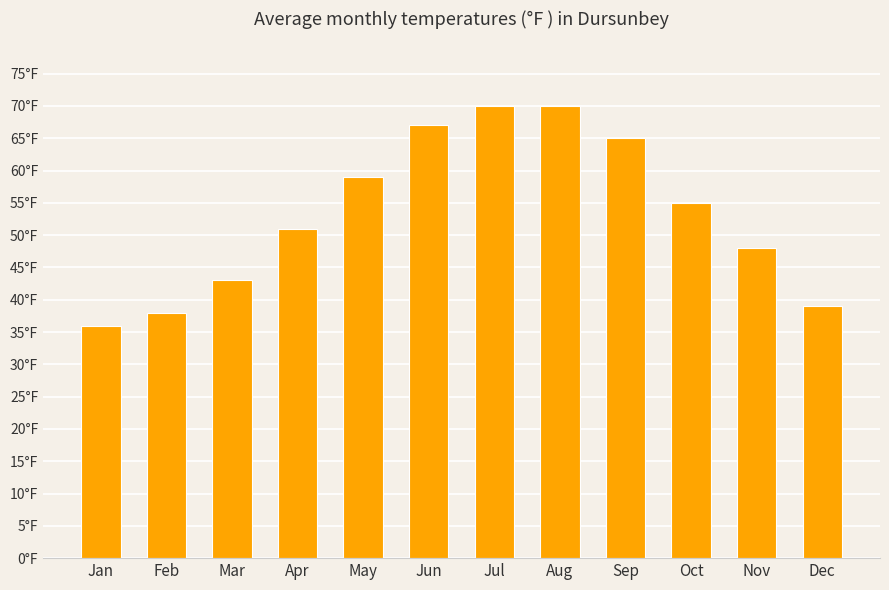

What is the value of the 11th bar from the left?

48